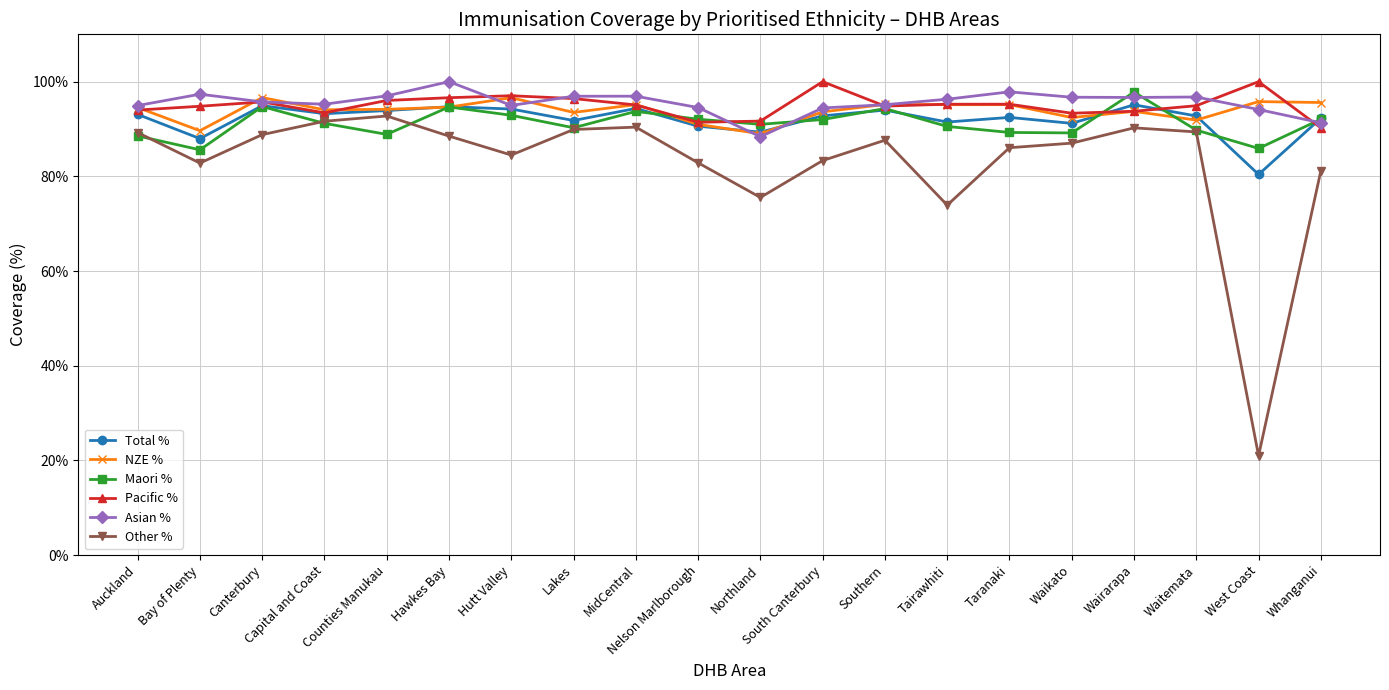

Is it true that NZE % equals 135.7 at Wairarapa?

False